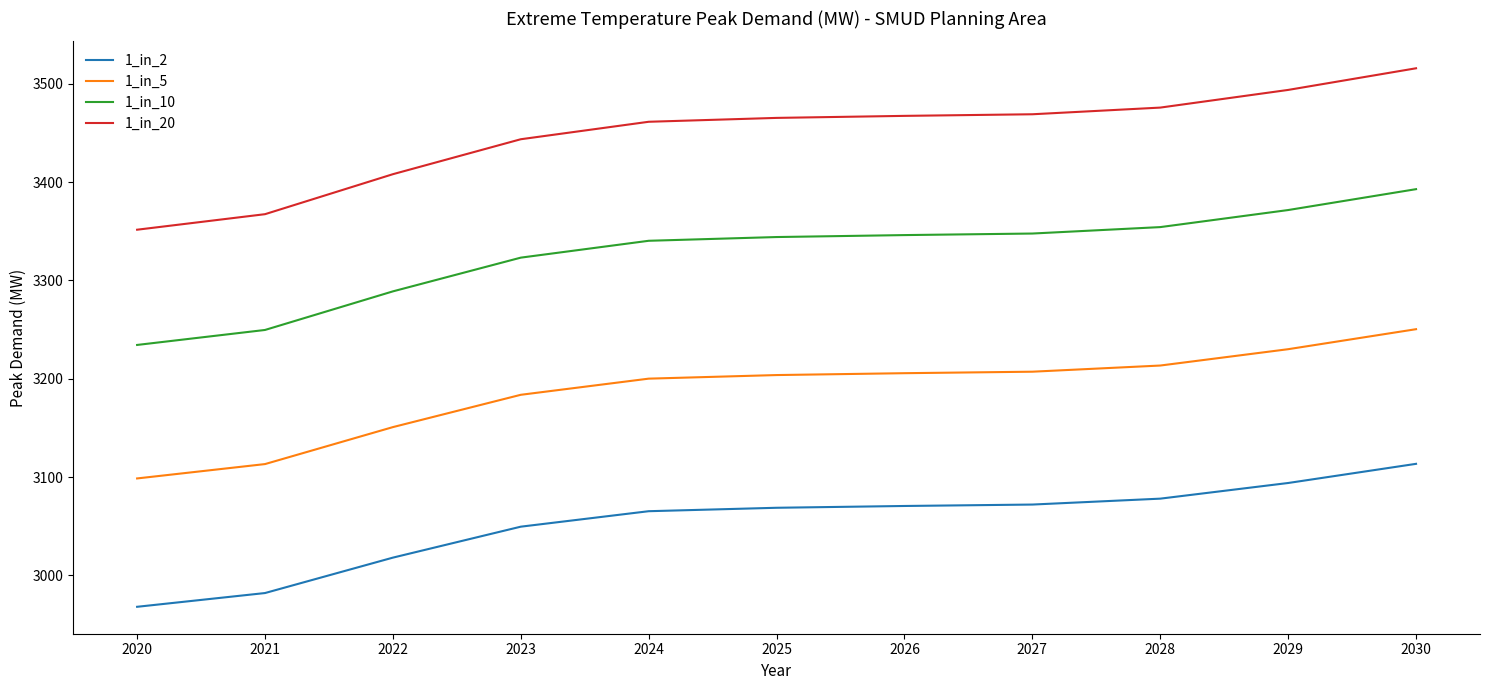

Which series has the widest spread of values?

1_in_20